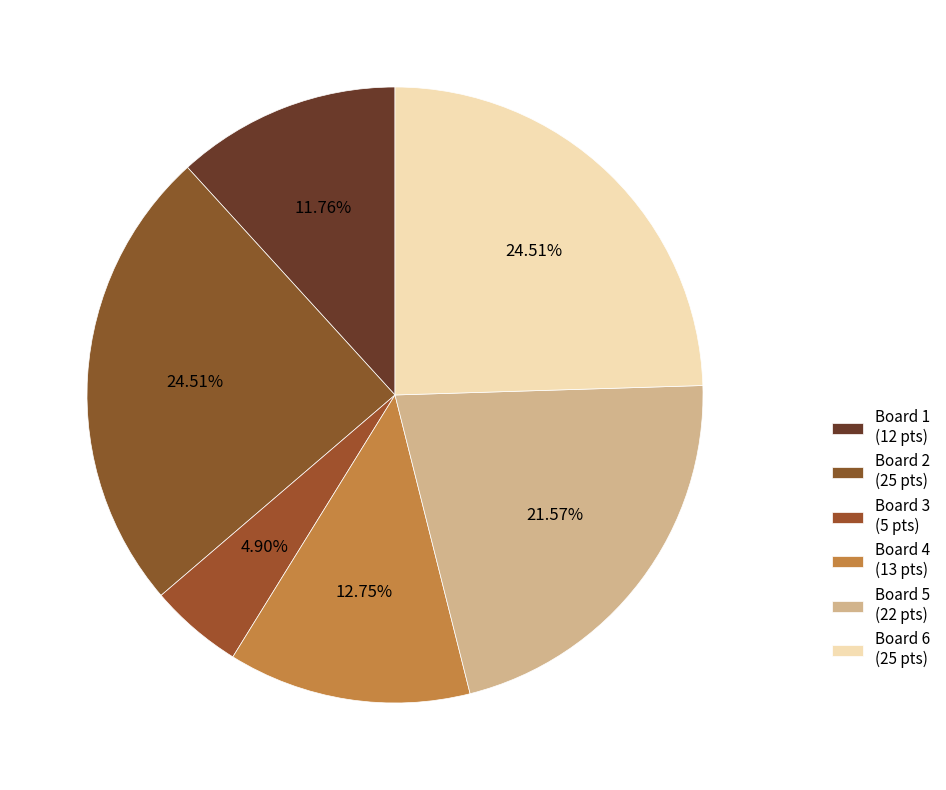

To the nearest percent, what is the difference between the largest and smallest slice percentages?

20%